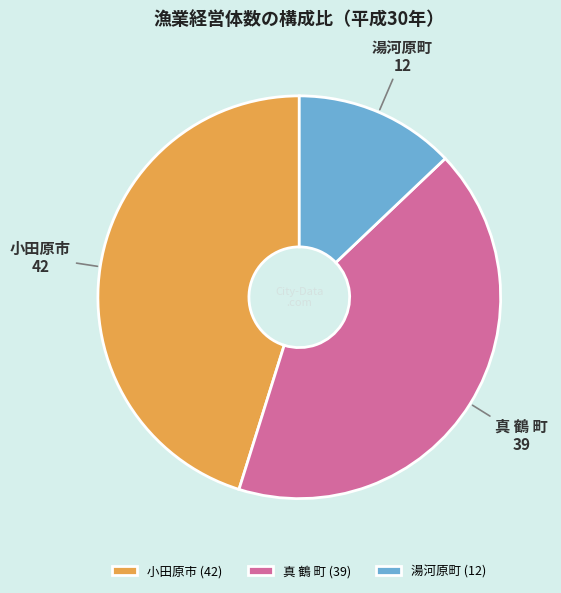

What is the ratio of the value at 湯河原町 to the value at 真 鶴 町?

0.3